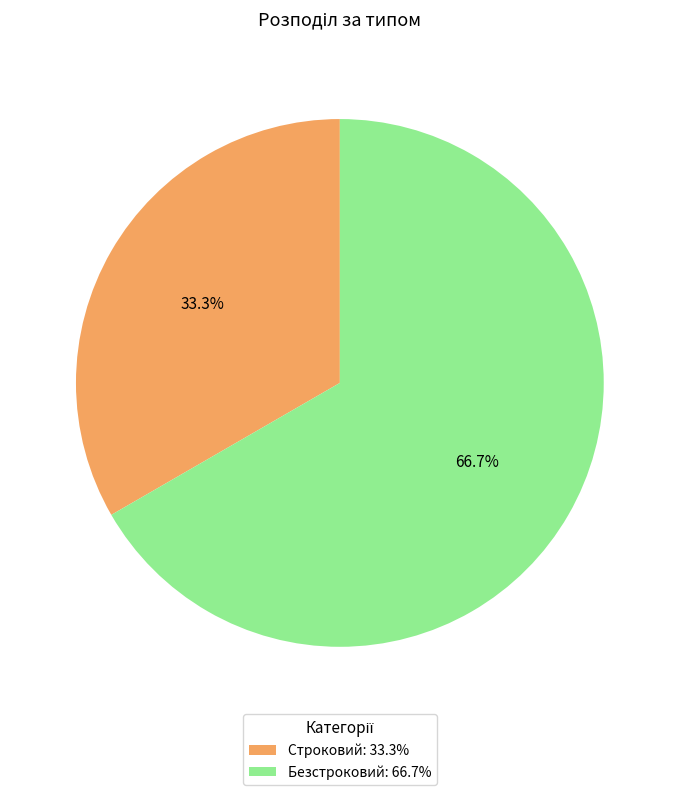

Which slice is the largest?

Безстроковий